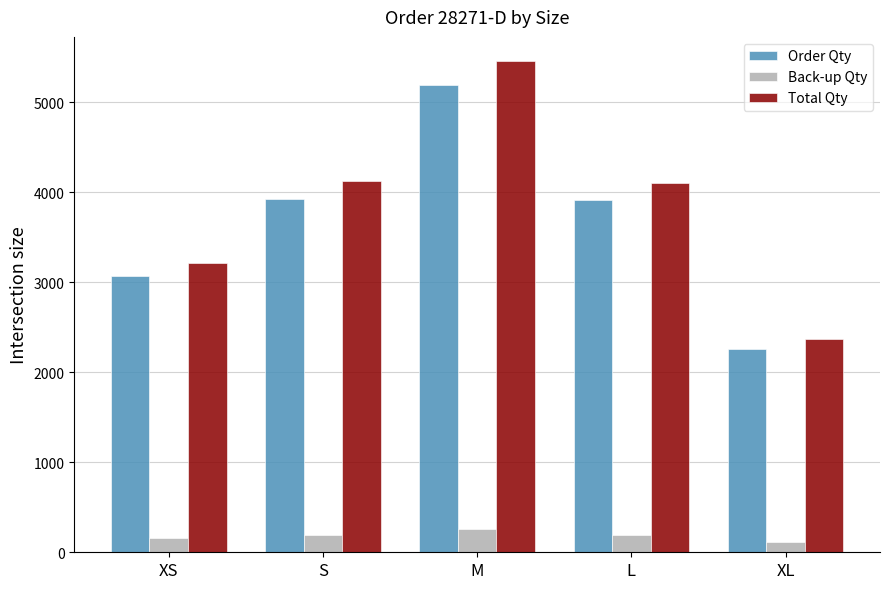

Are the bars horizontal?

No